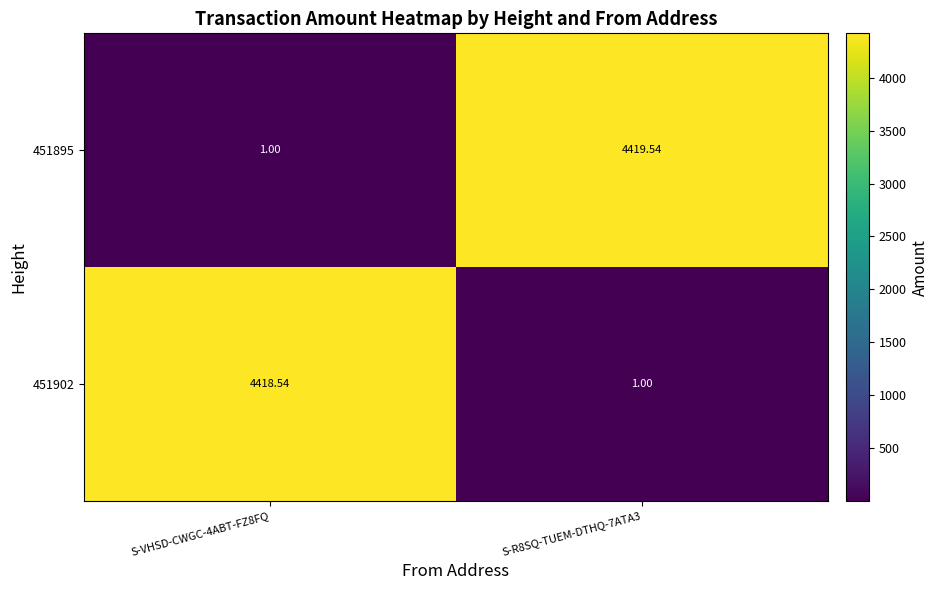

Rank the series by their maximum value, from highest to lowest.

451895, 451902